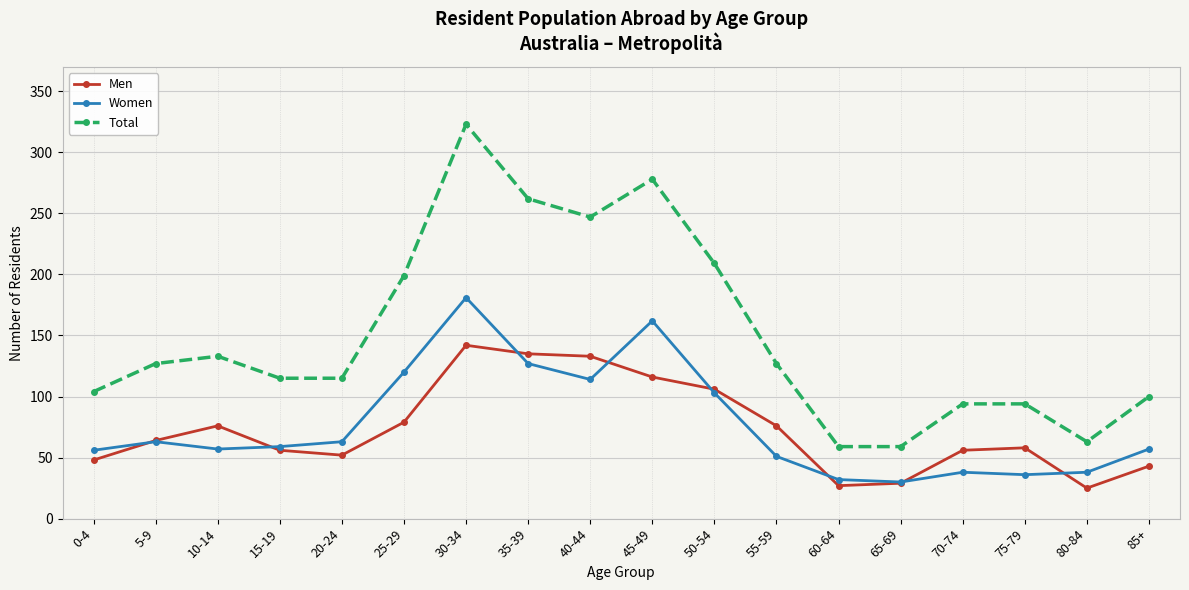

True or false: Women and Total cross at least once.

False